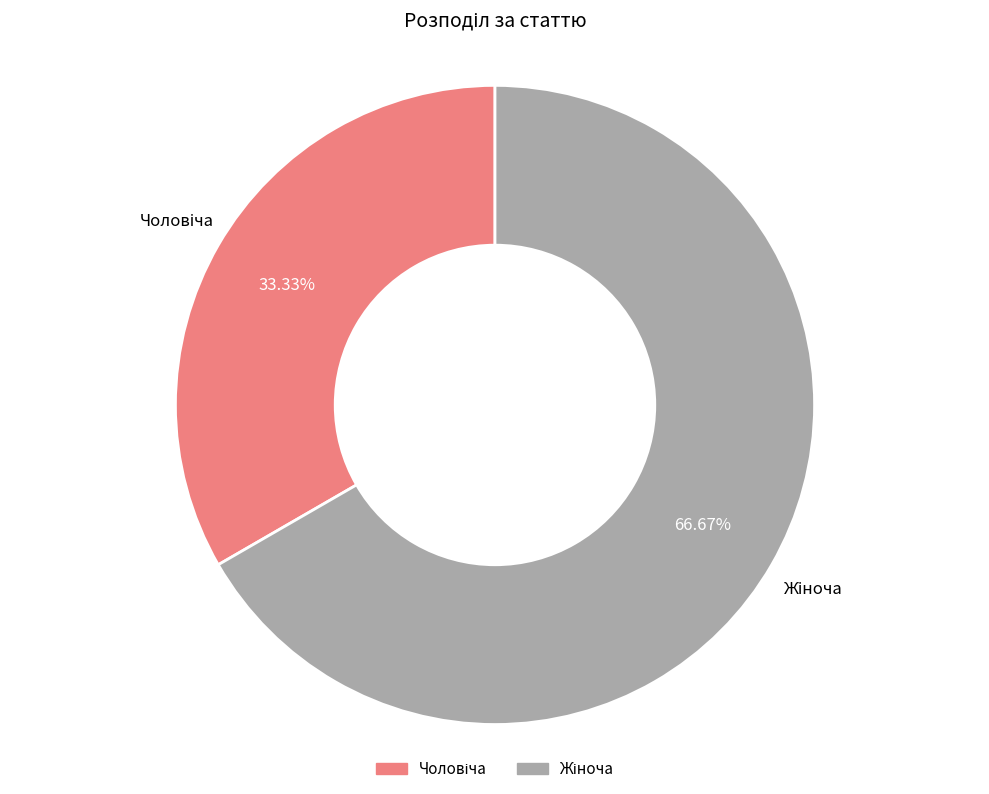

Is there any slice that represents more than half of the pie?

Yes